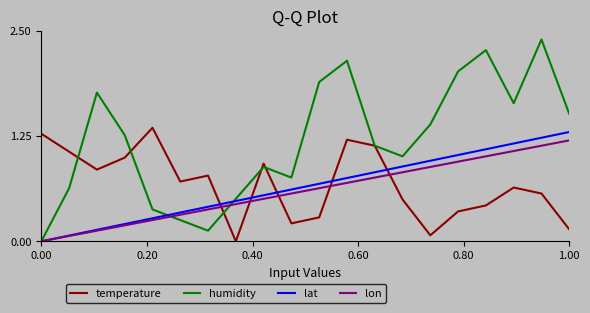

Which series has the largest total across all categories?

humidity